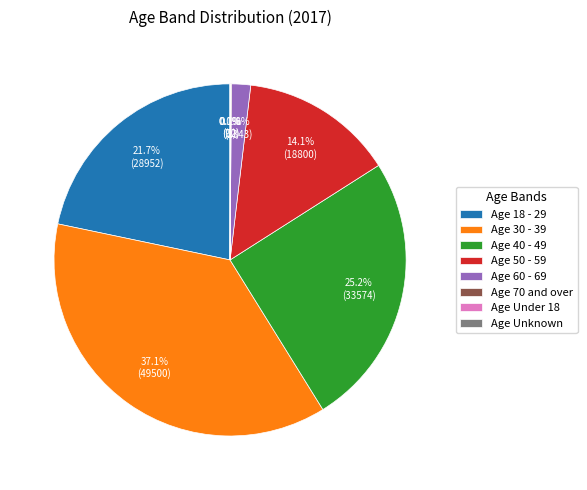

Is Age 18 - 29 the majority of the pie?

No